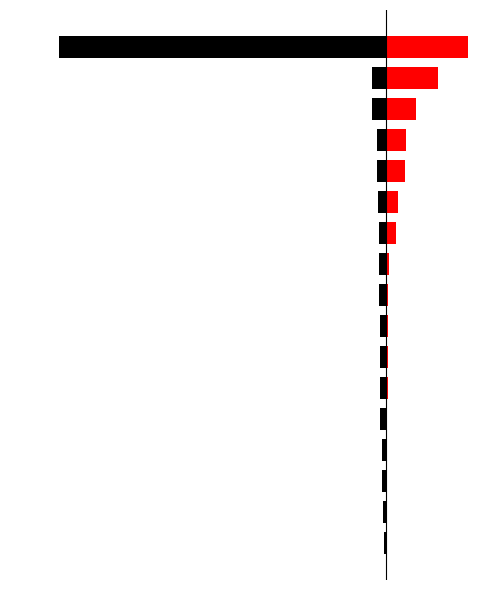

What is the difference between the second highest and minimum values in the ccd7 series?

1021.0